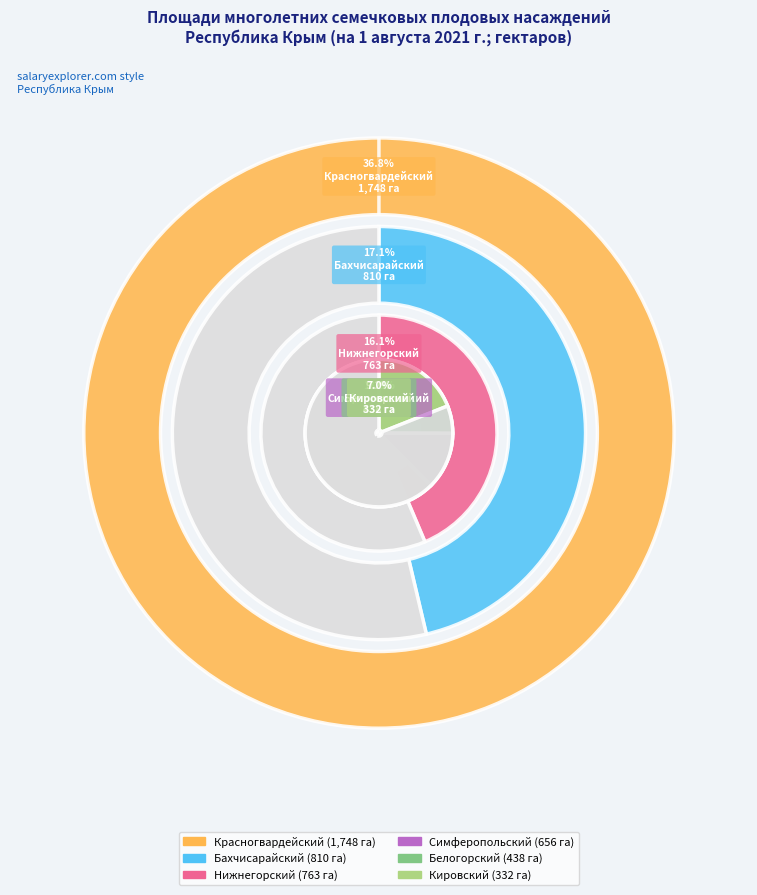

What percentage is NOT represented by Красногвардейский?

63.2%